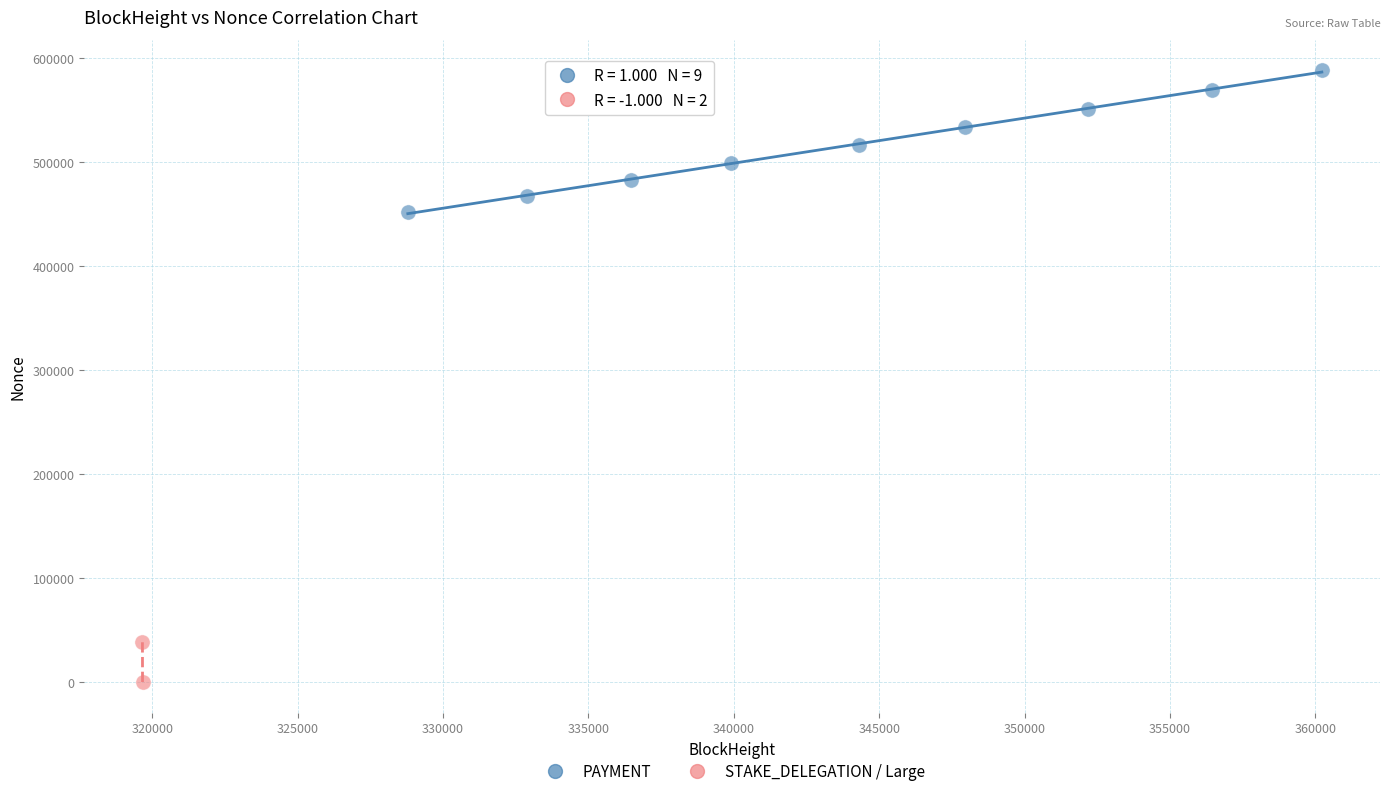

What are all the series names shown in the legend?

PAYMENT, STAKE_DELEGATION / Large